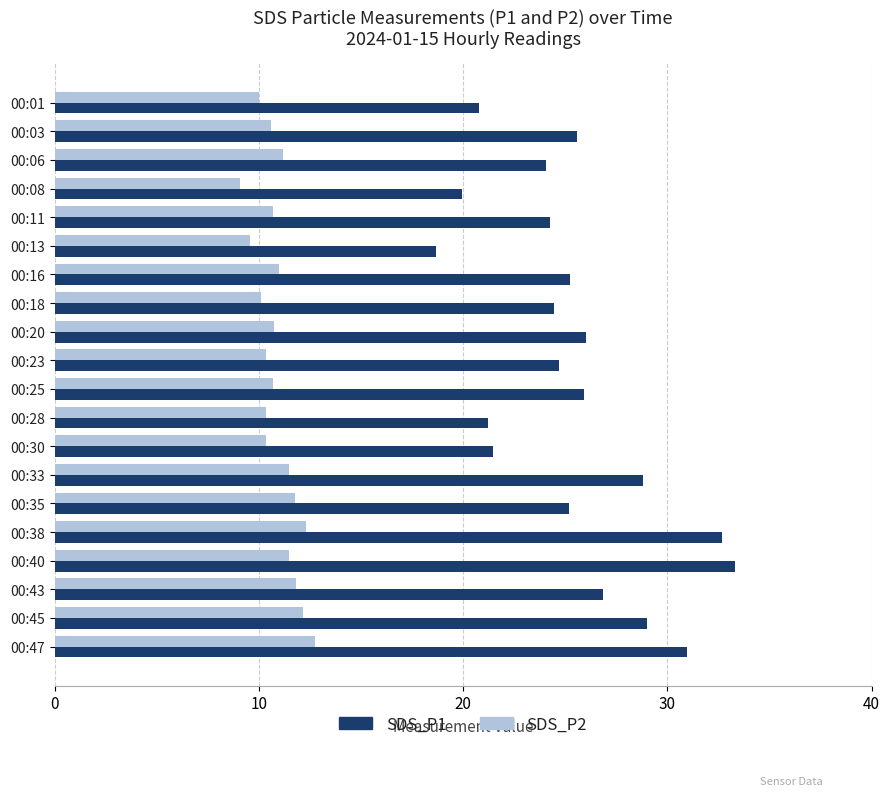

What is the difference between the maximum and minimum values in the SDS_P2 series?

3.7